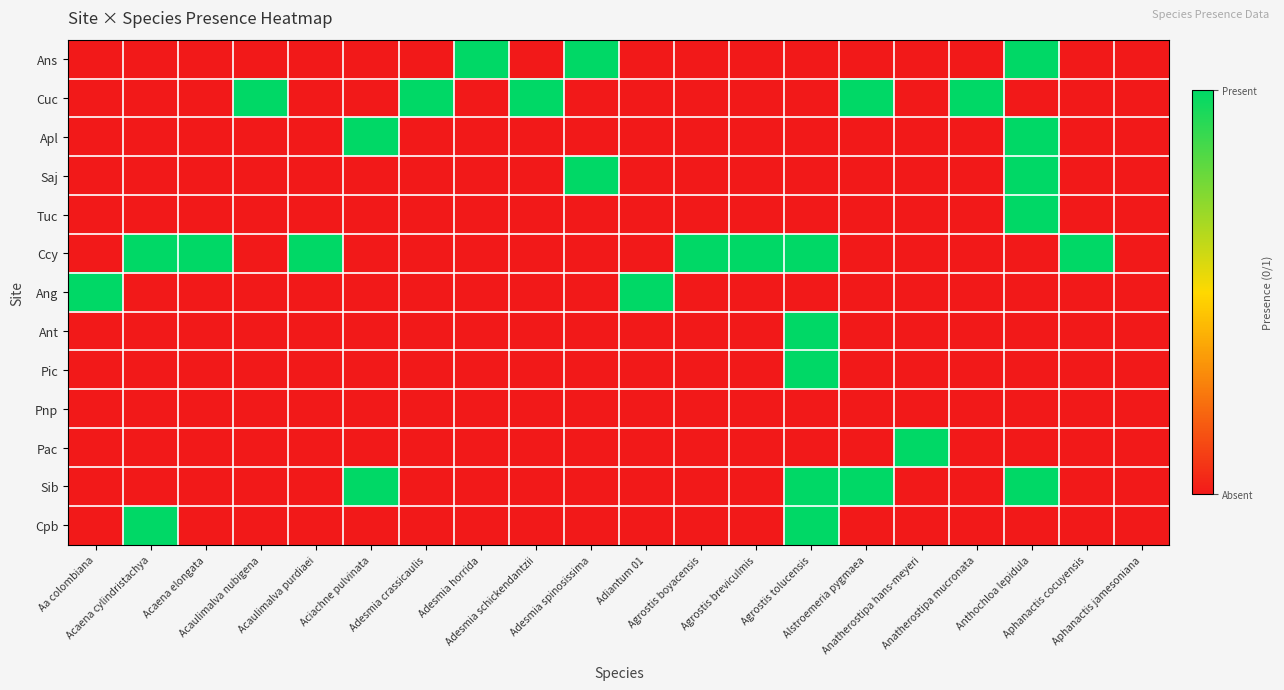

Which has a higher value, Adesmia schickendantzii or Agrostis boyacensis?

Adesmia schickendantzii